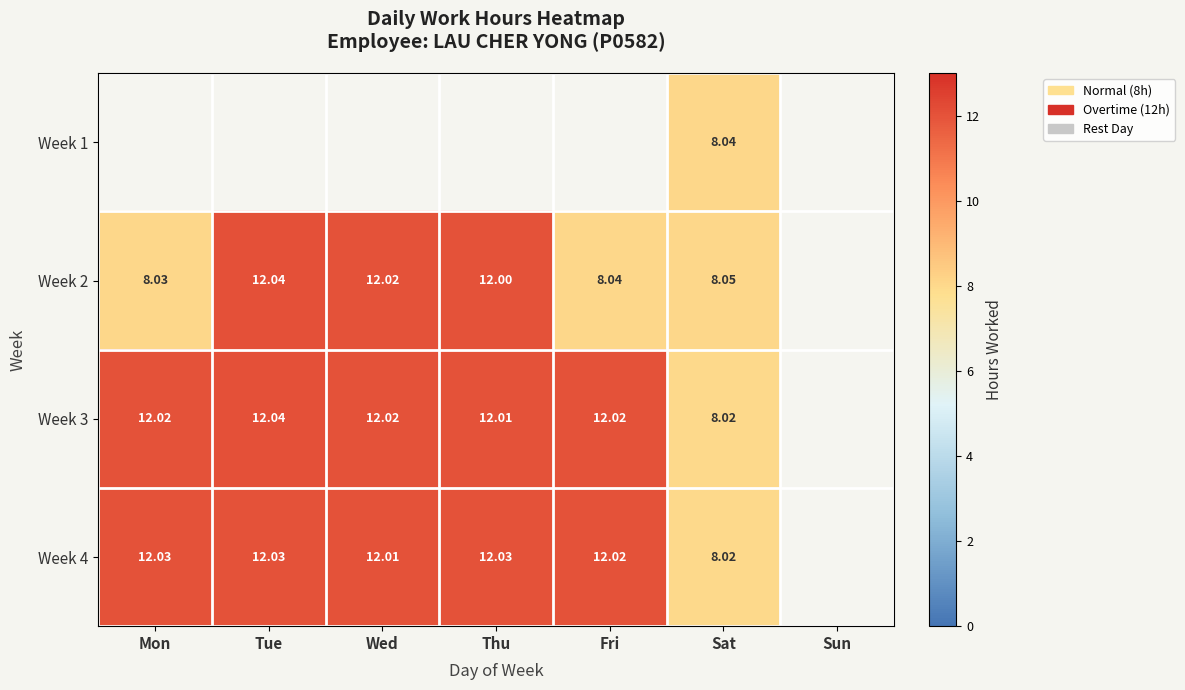

What is the sum of the Week 3 values at Thu and Fri?

24.0